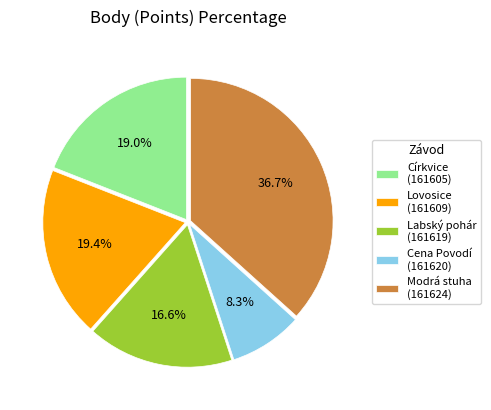

What is the ratio of the value at Labský pohár (161619) to the value at Cena Povodí (161620)?

2.0